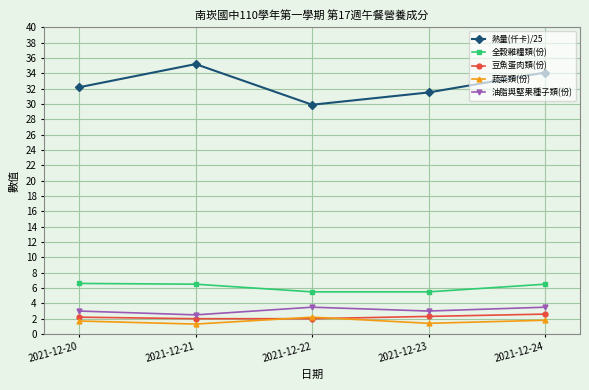

Does the chart display data point markers on the line(s)?

Yes